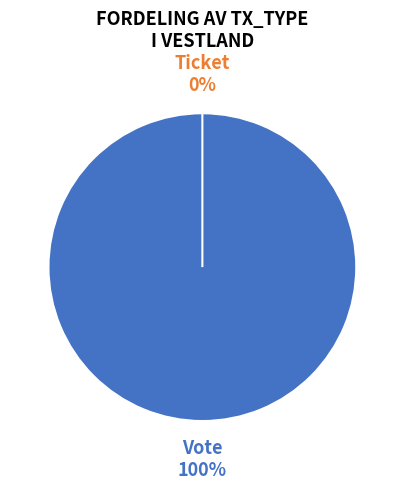

What percentage do Vote and Ticket together represent?

100.0%